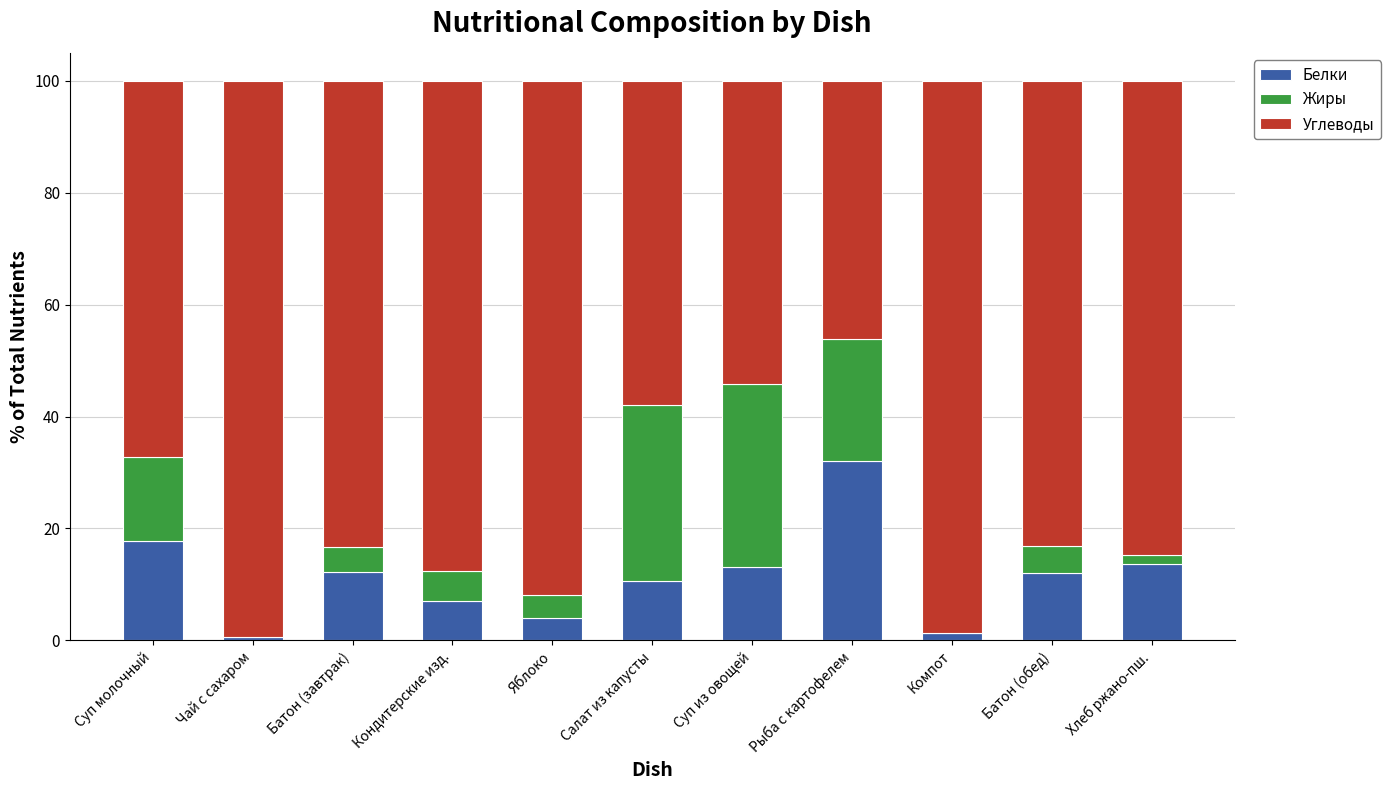

What is the maximum value for Белки?

32.0